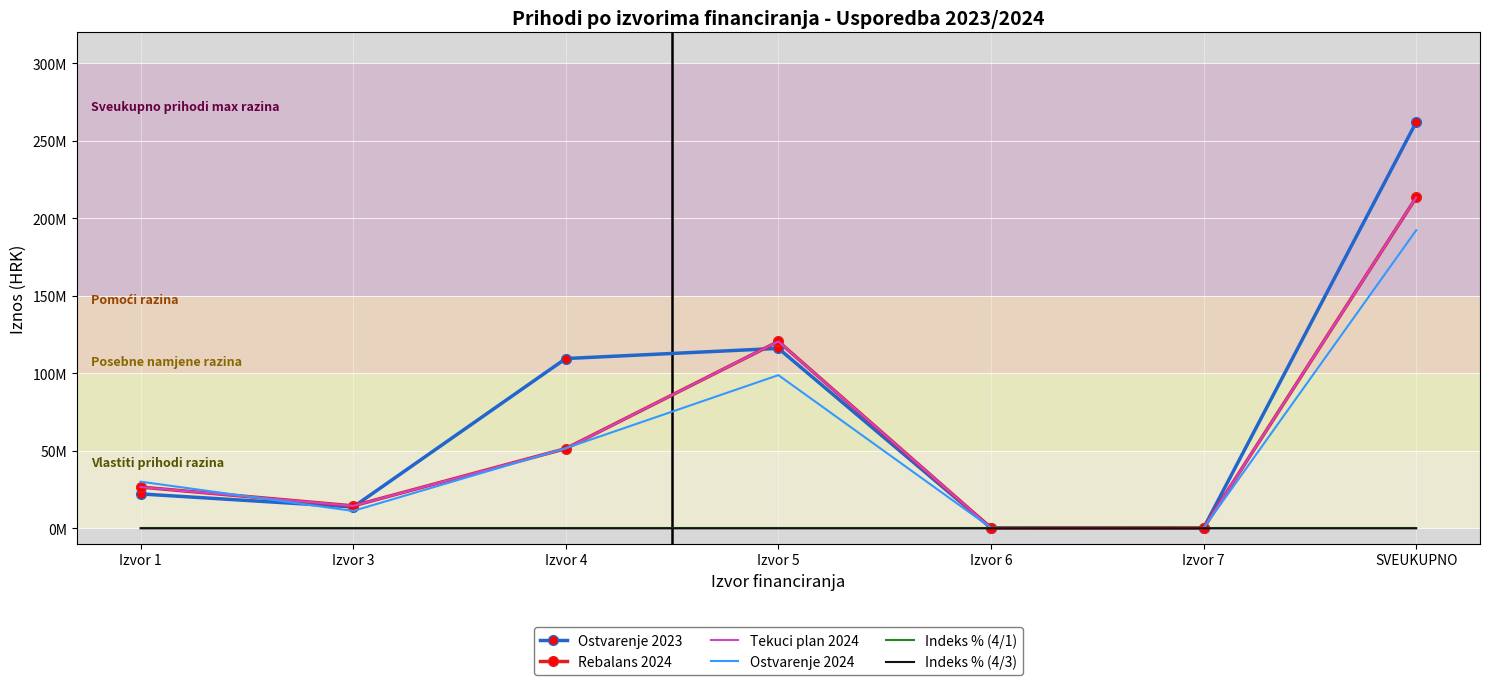

What is the maximum value shown in the chart?

262152154.8